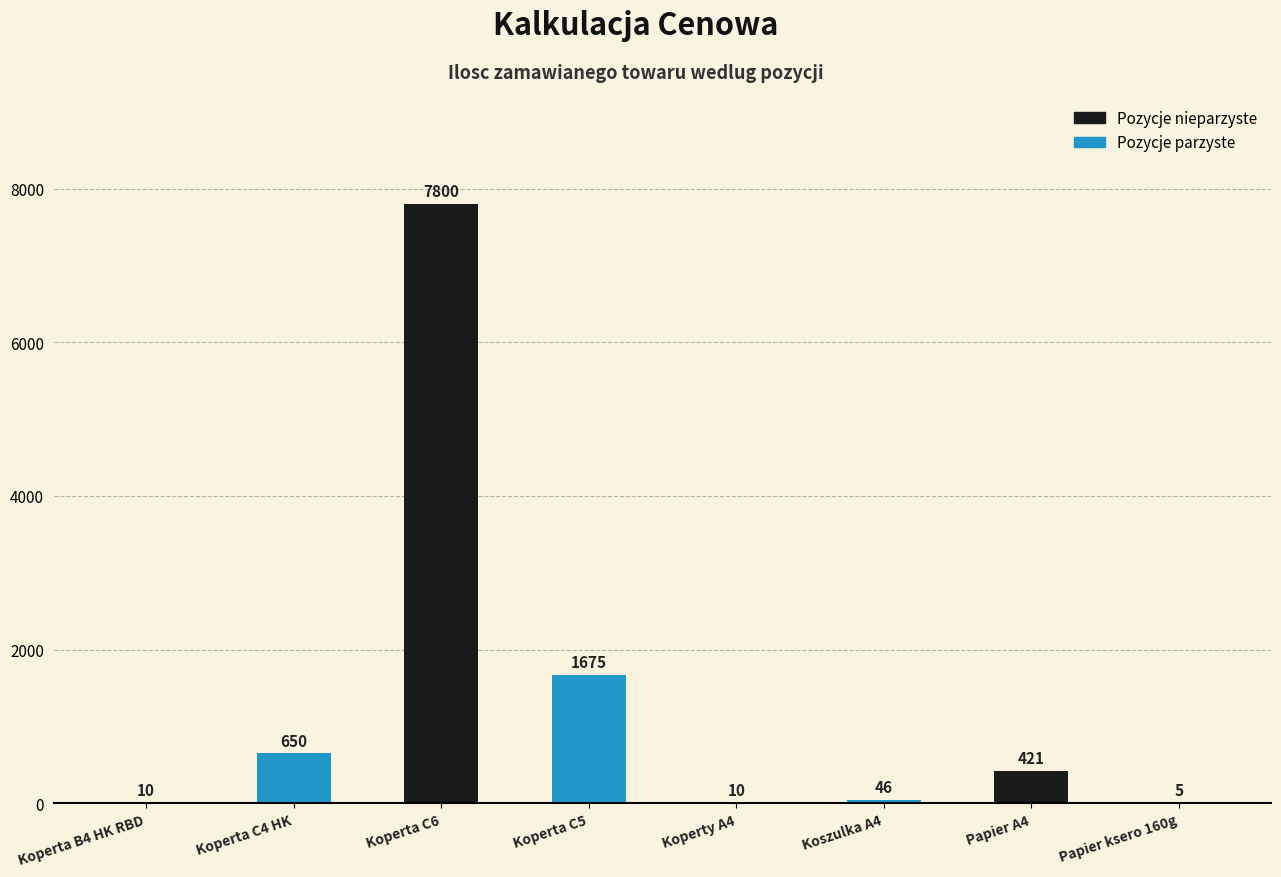

What is the sum of all values?

10617